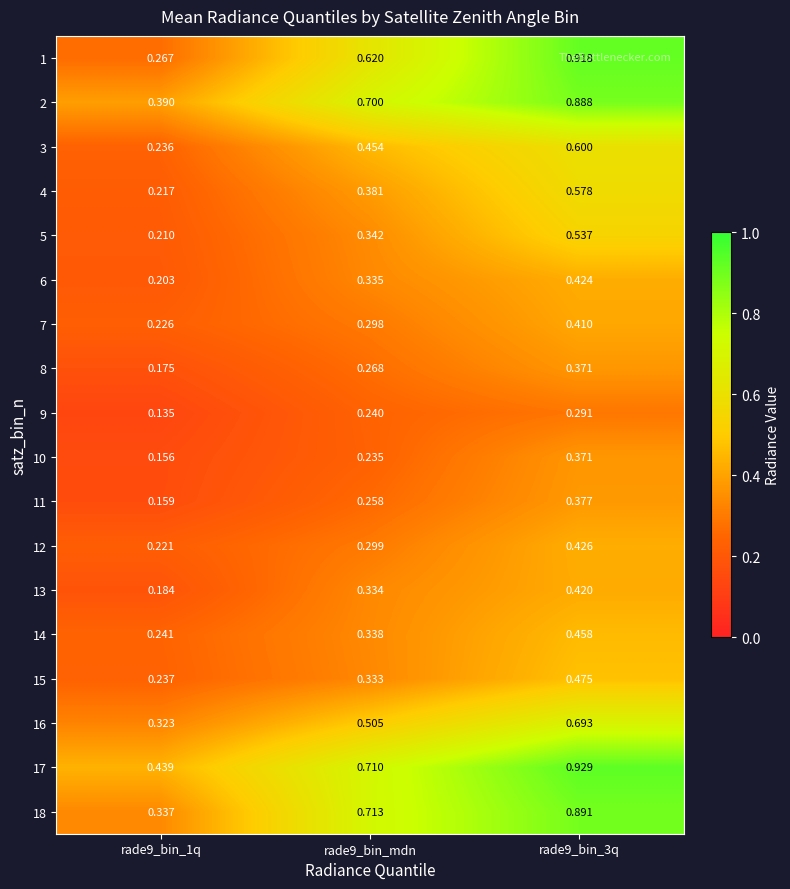

Is the value of 10 at rade9_bin_1q greater than the value of 2 at rade9_bin_3q?

No